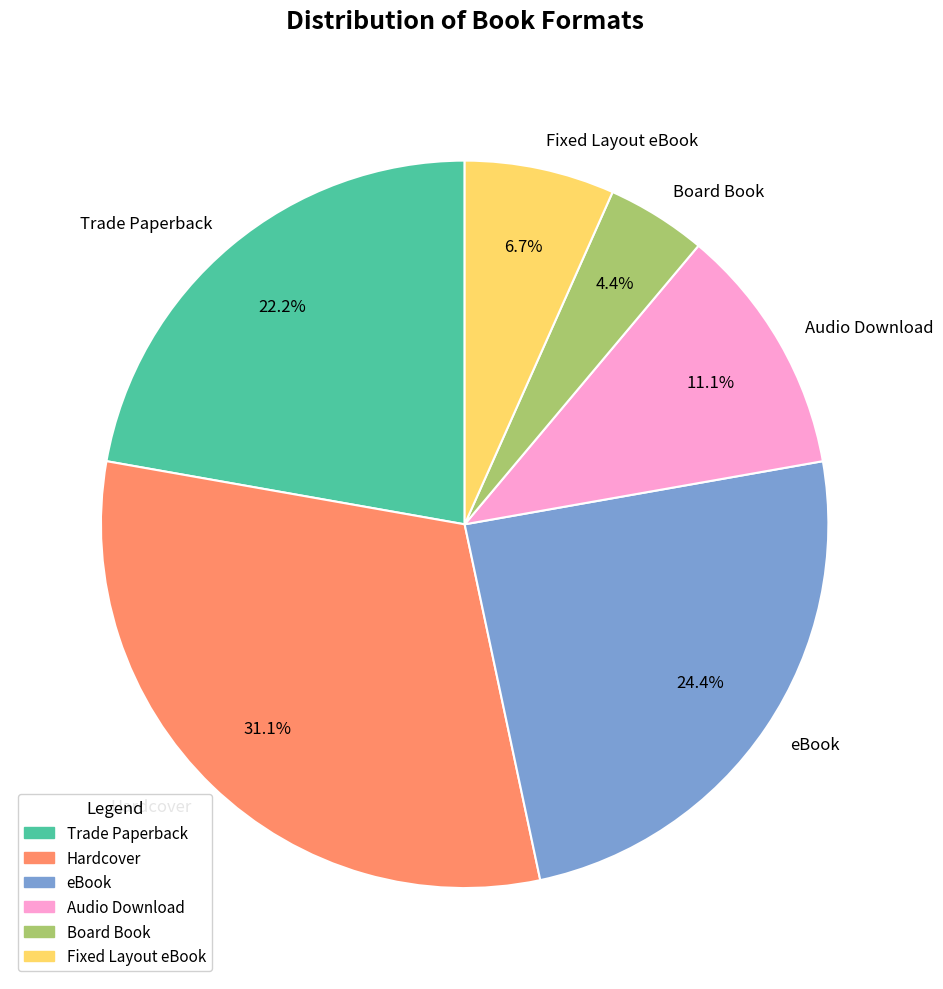

Which category has the smallest portion of the pie?

Board Book